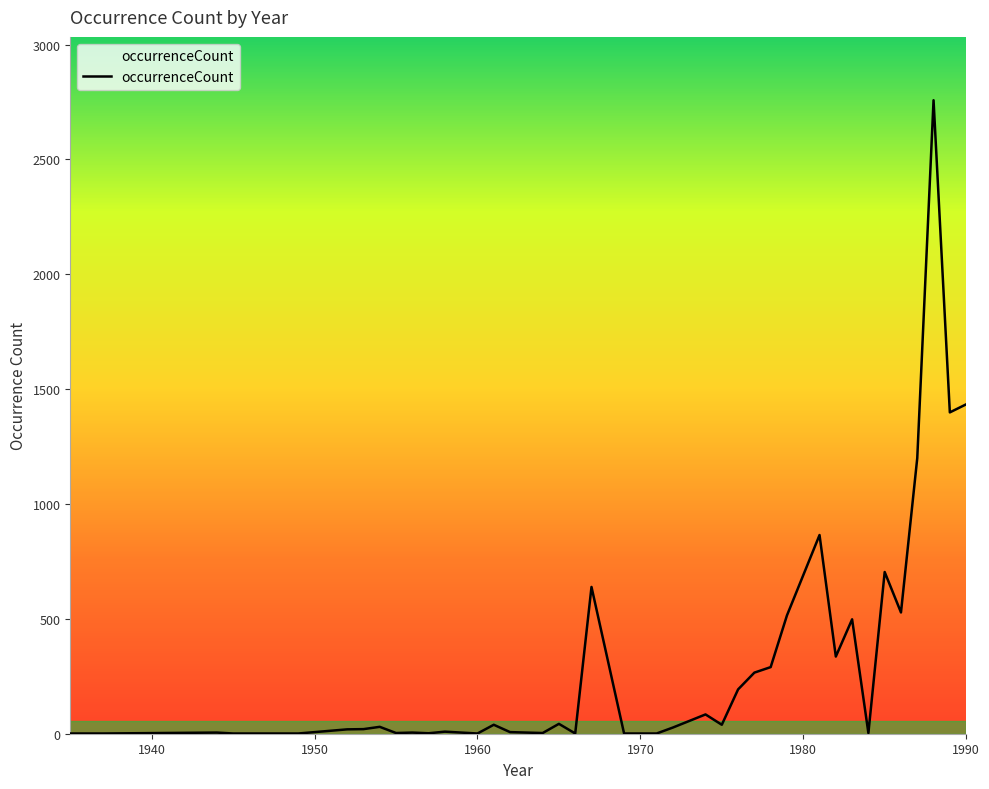

What is the difference between the maximum and minimum values?

2757